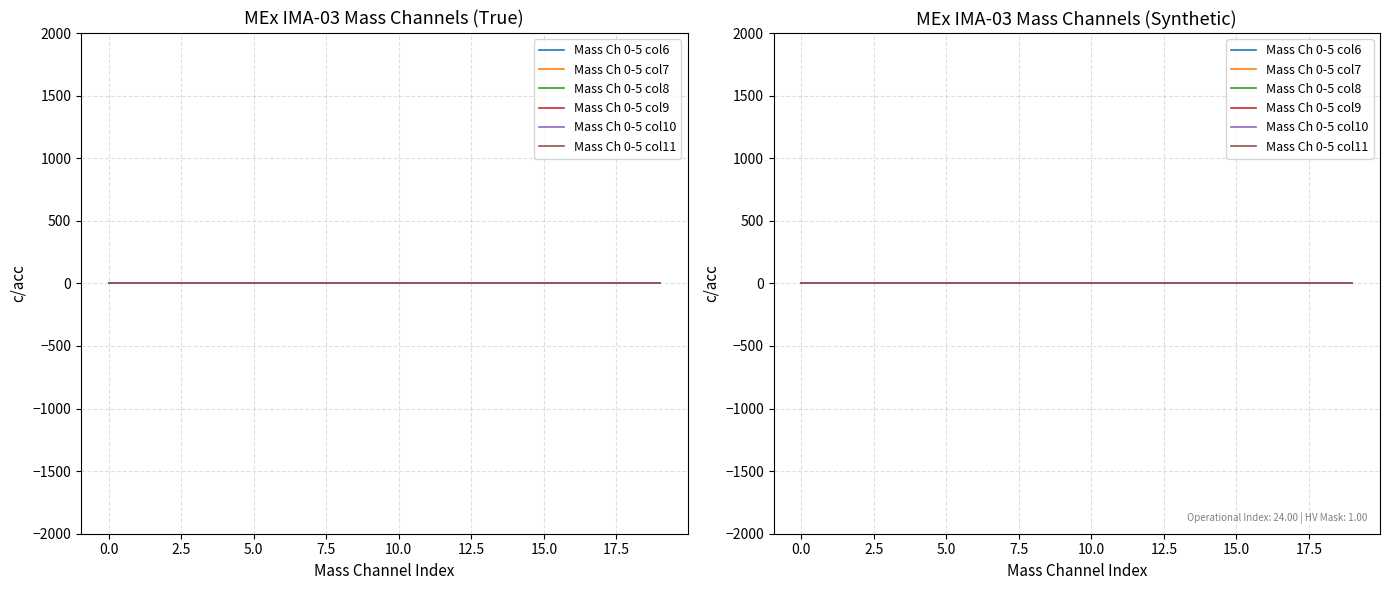

How many categories are shown in the chart?

20